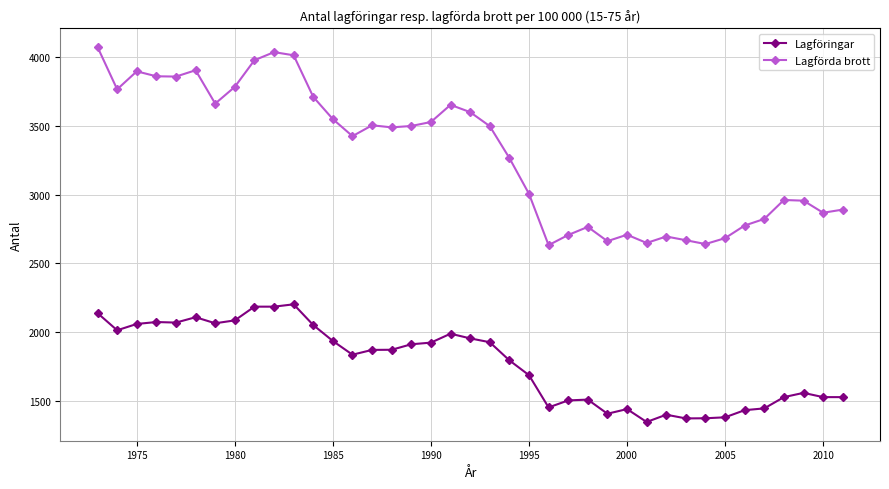

True or false: Lagförda brott has more than 2 points higher than both neighbors.

True